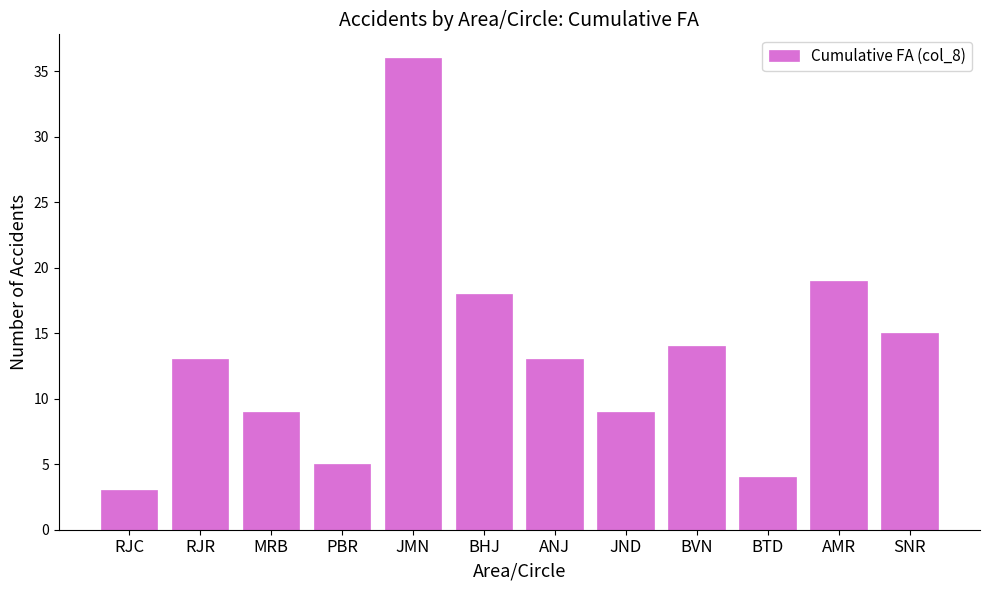

Reading left to right, transcribe all the data shown in this chart.

3	13	9	5	36	18	13	9	14	4	19	15